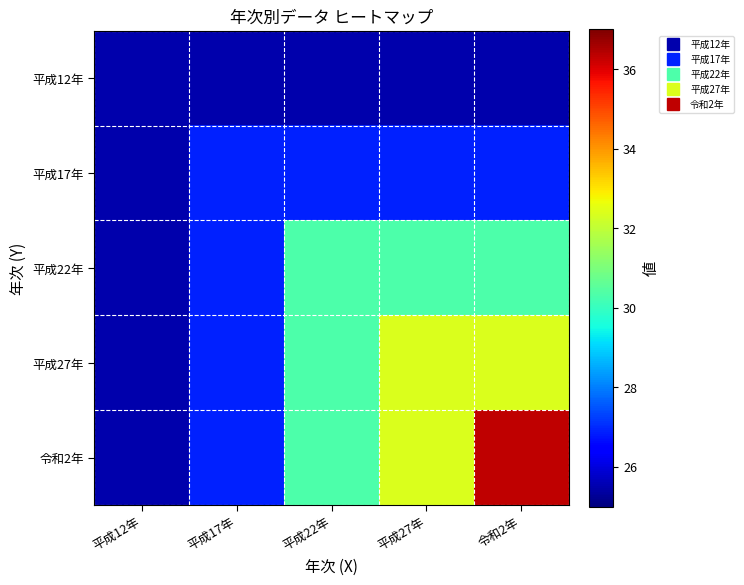

Reading left to right, list all the values displayed in this chart.

平成12年: 平成12年=25.5	平成17年=25.5	平成22年=25.5	平成27年=25.5	令和2年=25.5
平成17年: 平成12年=25.5	平成17年=26.9	平成22年=26.9	平成27年=26.9	令和2年=26.9
平成22年: 平成12年=25.5	平成17年=26.9	平成22年=30.3	平成27年=30.3	令和2年=30.3
平成27年: 平成12年=25.5	平成17年=26.9	平成22年=30.3	平成27年=32.4	令和2年=32.4
令和2年: 平成12年=25.5	平成17年=26.9	平成22年=30.3	平成27年=32.4	令和2年=36.3